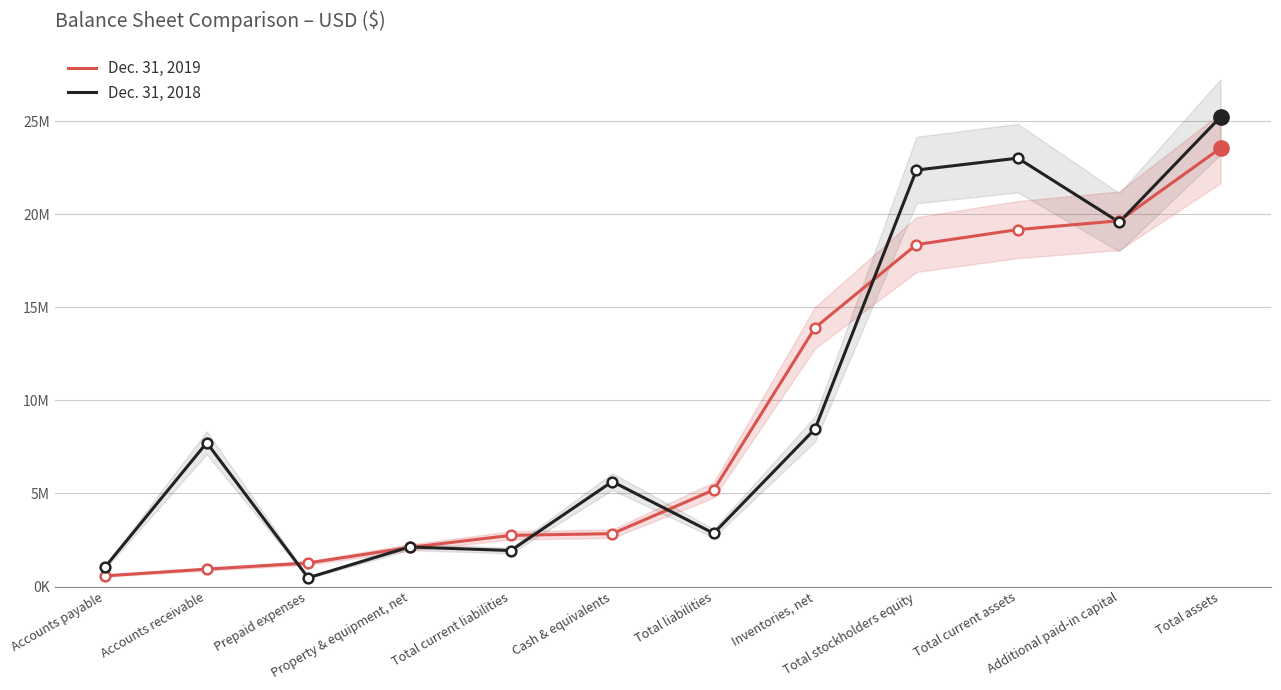

What is the value of the Dec. 31, 2018 point at the 6th from the left?

5640078